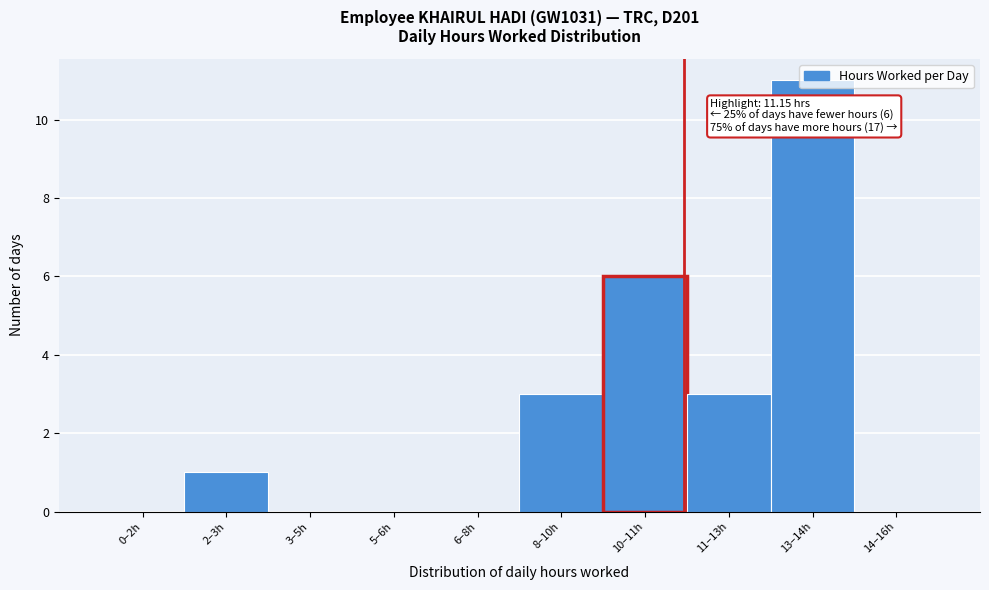

What is the sum of all values?

24